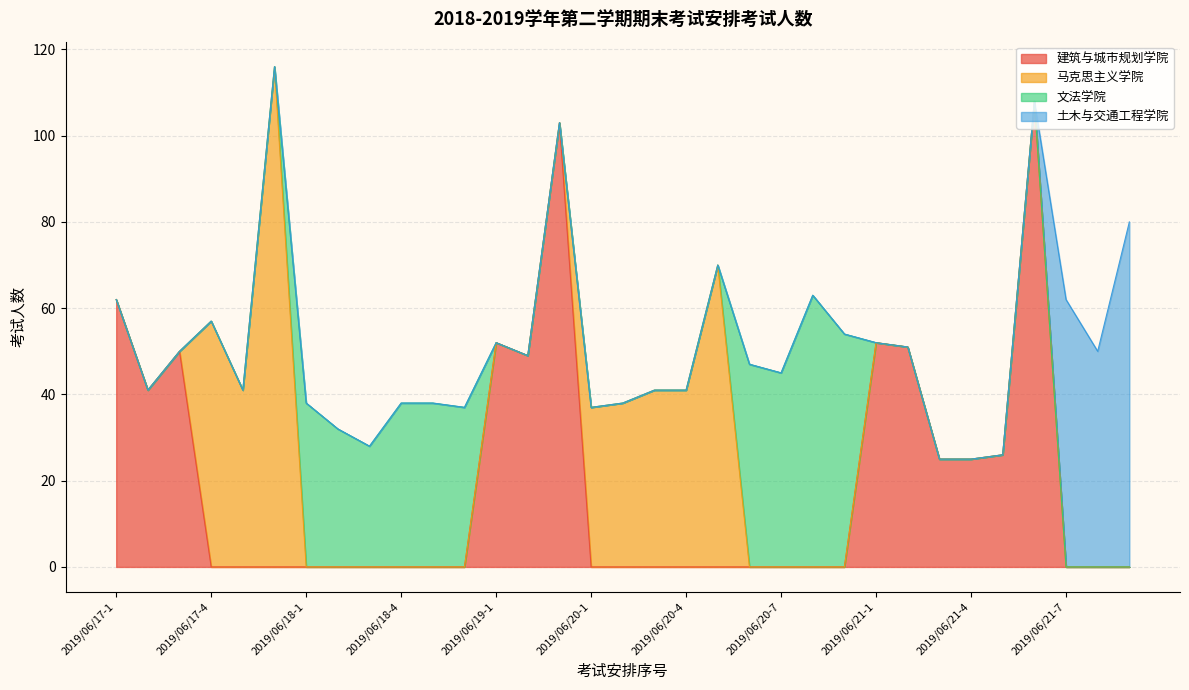

True or false: 文法学院 has more than 2 points higher than both neighbors.

True